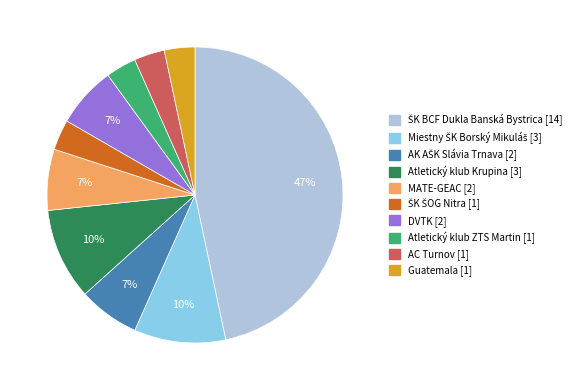

Is there any slice that represents more than half of the pie?

No